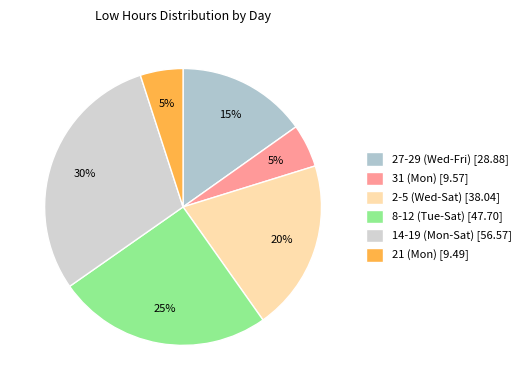

To the nearest percent, what is the average slice percentage?

17%